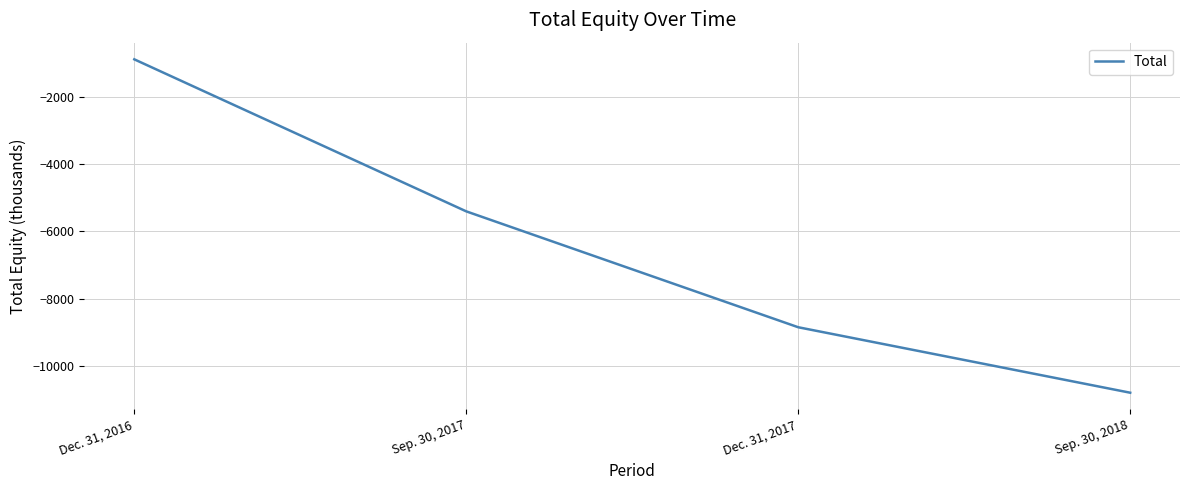

Count the number of values greater than -5405.

1